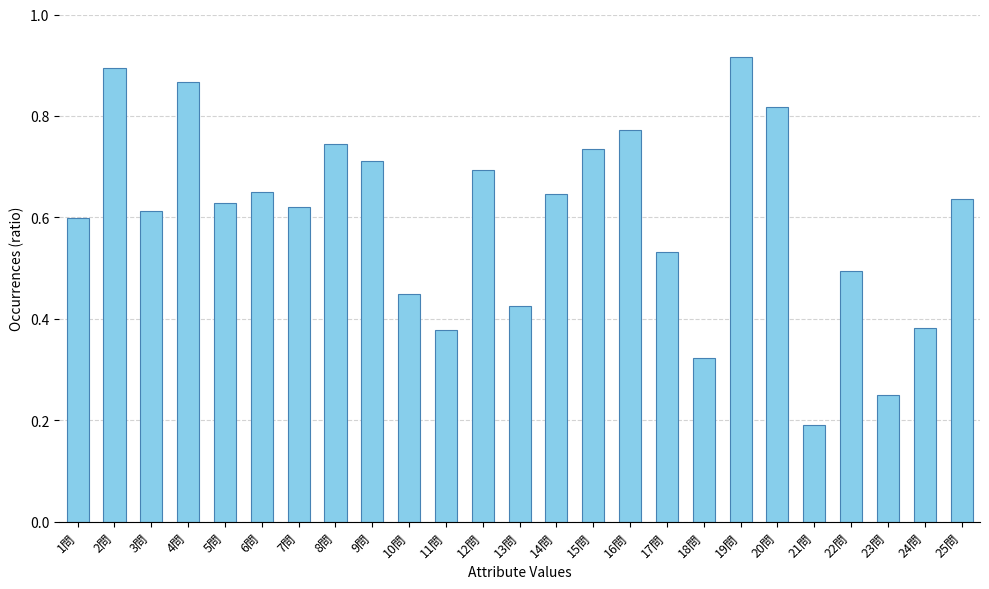

True or false: the data shows 0.6 at 5問.

True